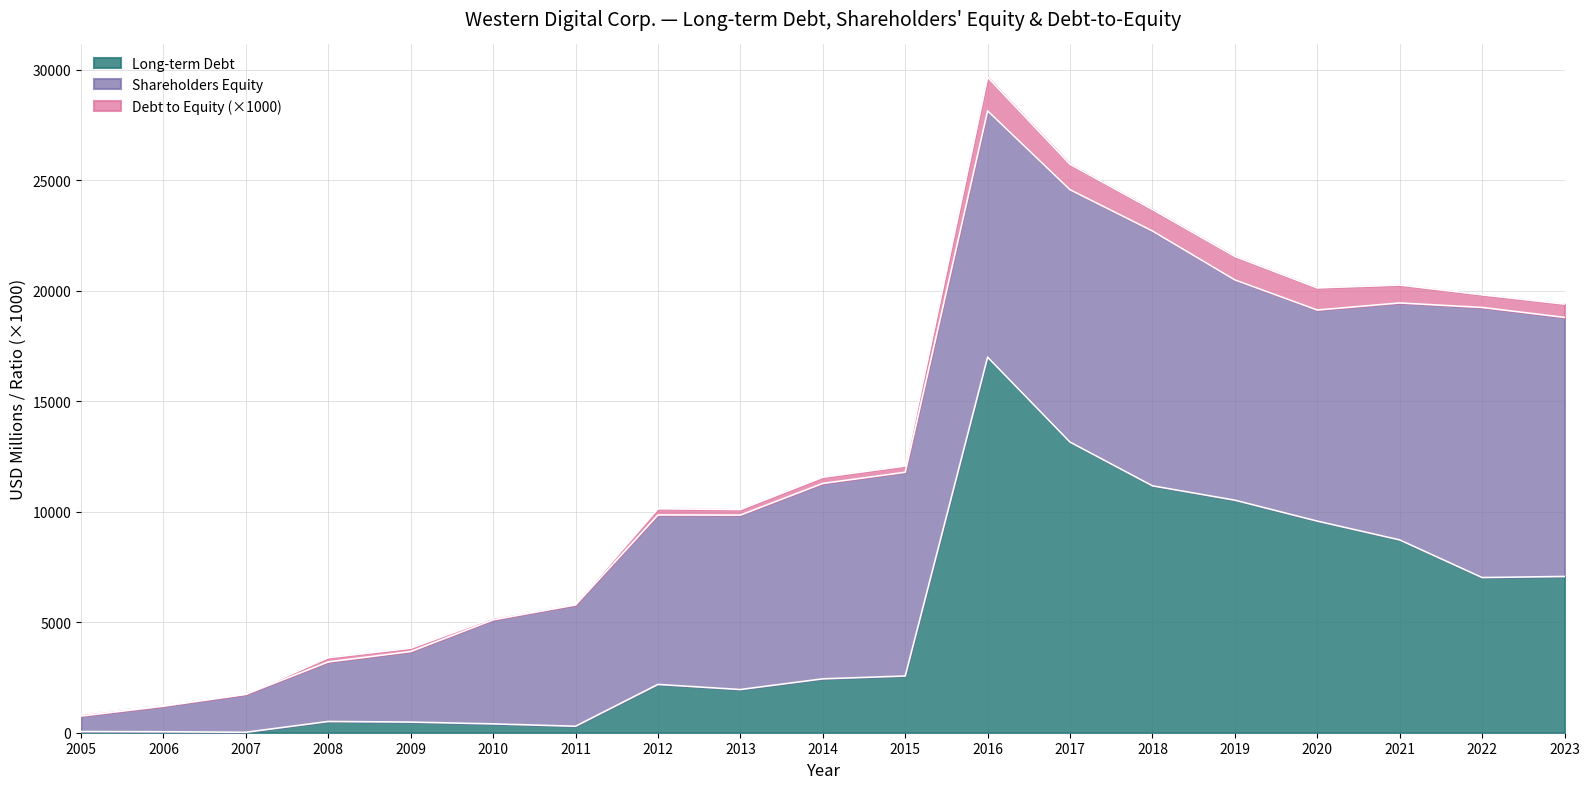

At 2018, list the series in order from largest to smallest.

Shareholders Equity, Long-term Debt, Debt to Equity